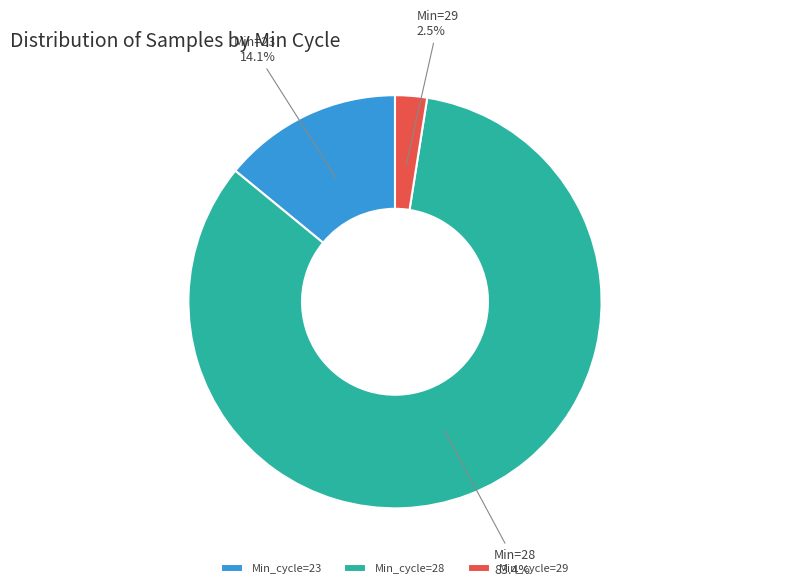

What is the majority slice?

Min_cycle=28